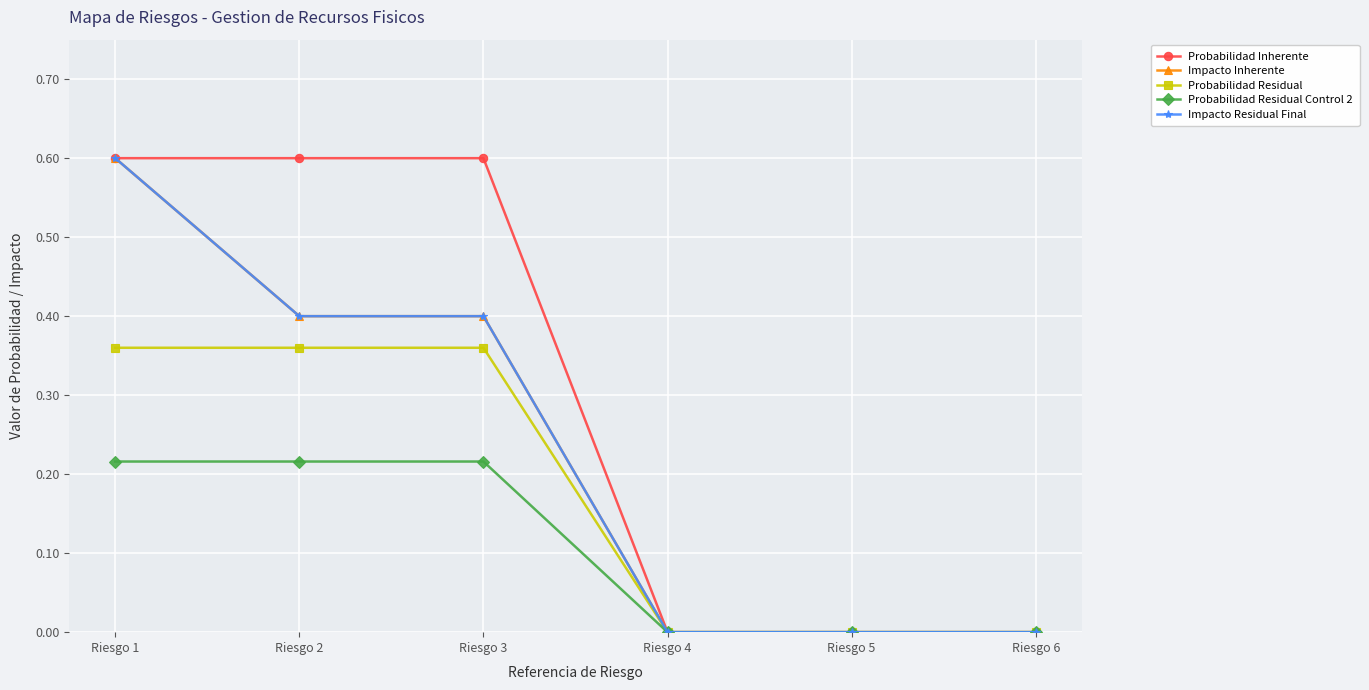

What is the sum of all Impacto Residual Final values?

1.4